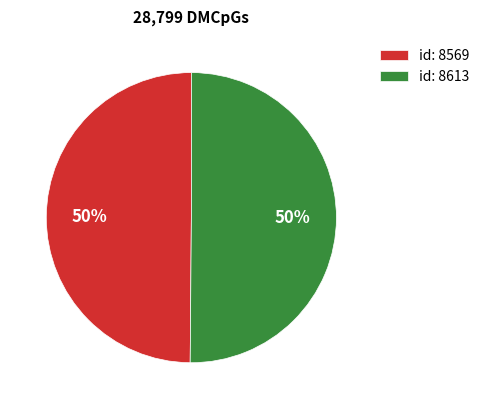

Is the sum of id: 8613 and id: 8569 greater than half?

Yes